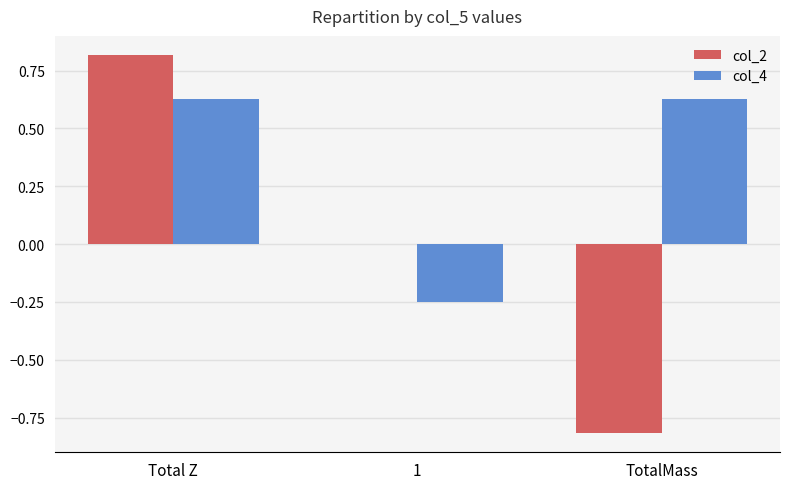

How many categories are shown in the chart?

3